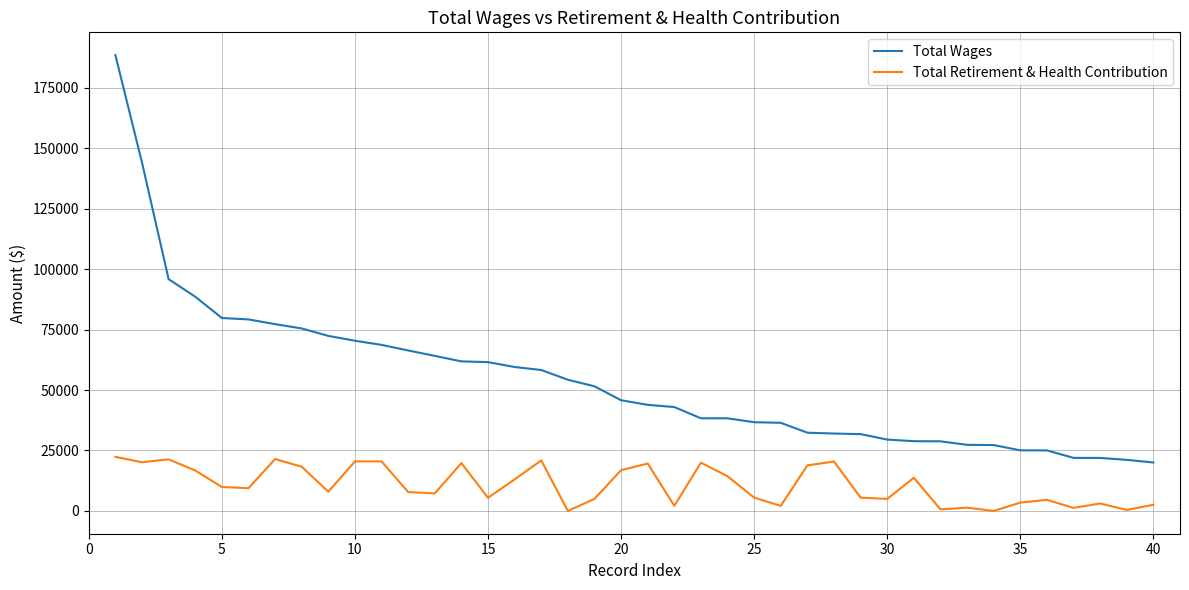

What is the minimum value for Total Wages?

20037